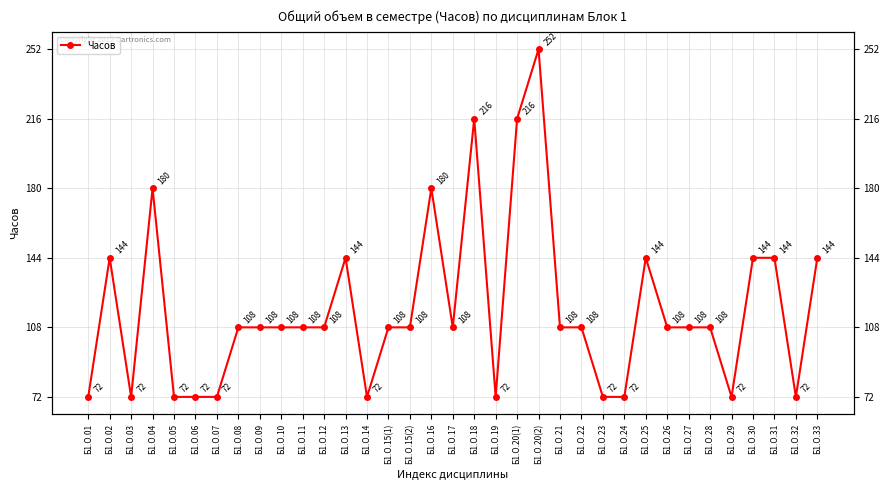

What is the label of the 27th point from the right?

Б1.О.09